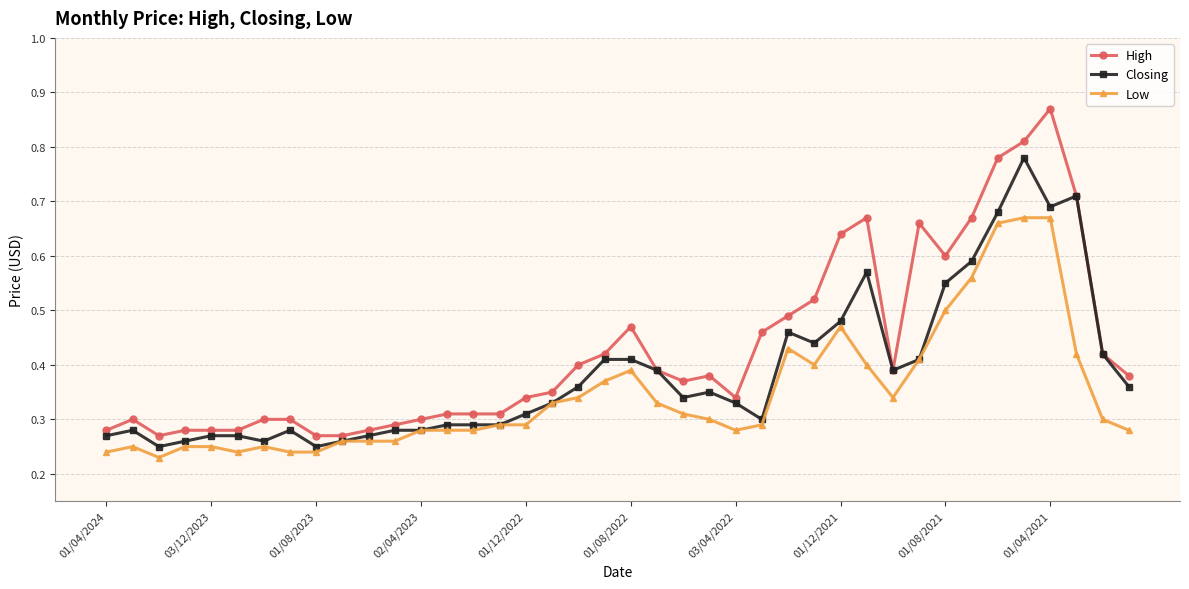

Does the chart have visible grid lines?

Yes